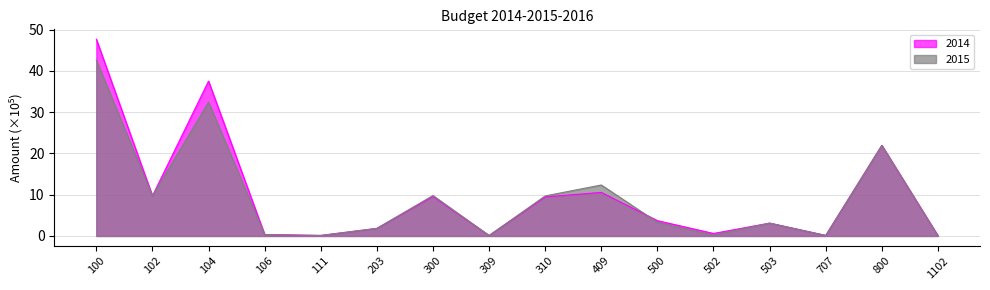

True or false: 2015 and 2014 intersect in this chart.

True